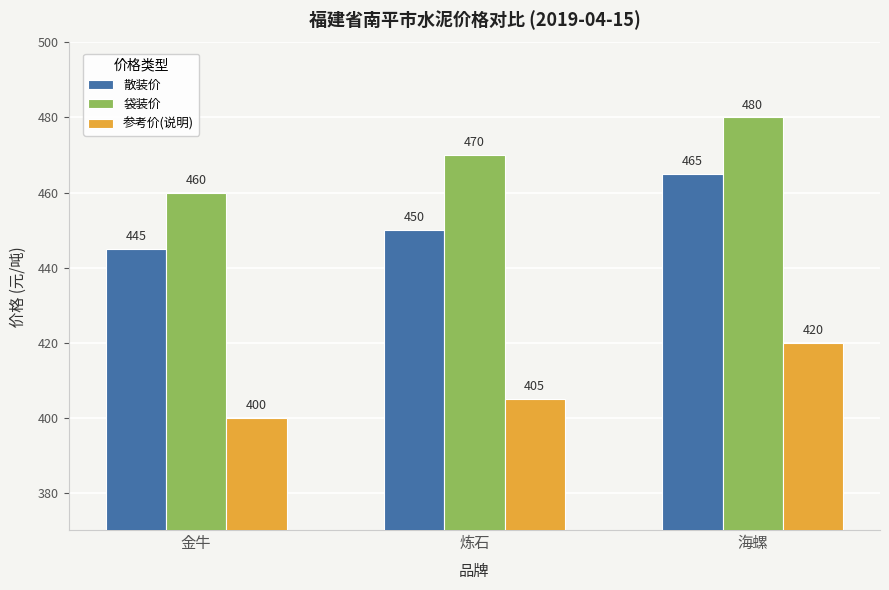

Rank the categories by 袋装价 value from highest to lowest.

海螺, 炼石, 金牛